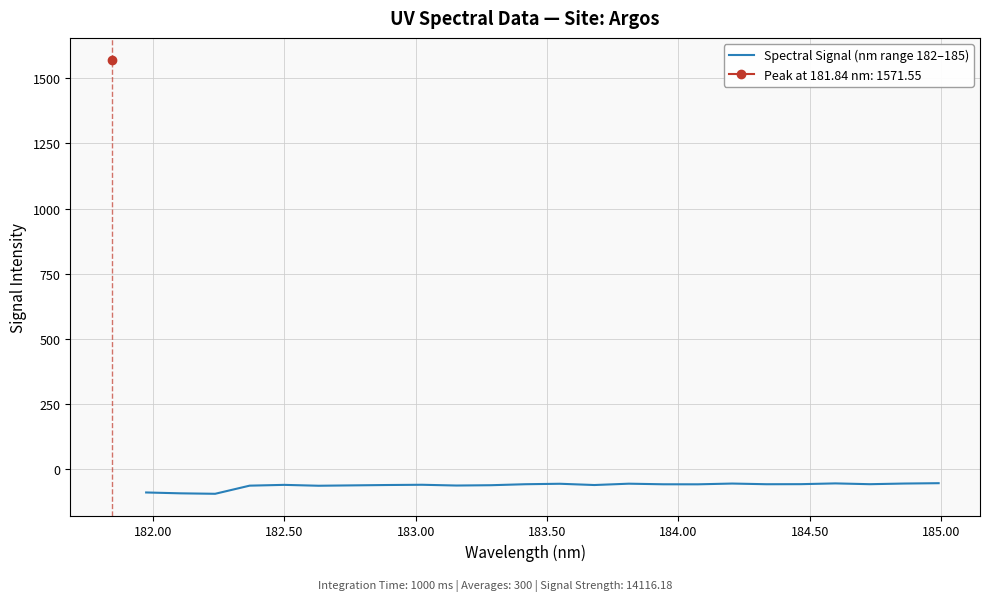

Reading left to right, what are all the values shown in this chart?

-88.3	-91.6	-93.3	-62.1	-59.1	-62.5	-61.0	-59.7	-58.7	-61.6	-60.4	-56.6	-54.9	-59.7	-54.6	-56.9	-57.0	-54.1	-56.7	-56.4	-53.5	-56.5	-54.0	-52.7